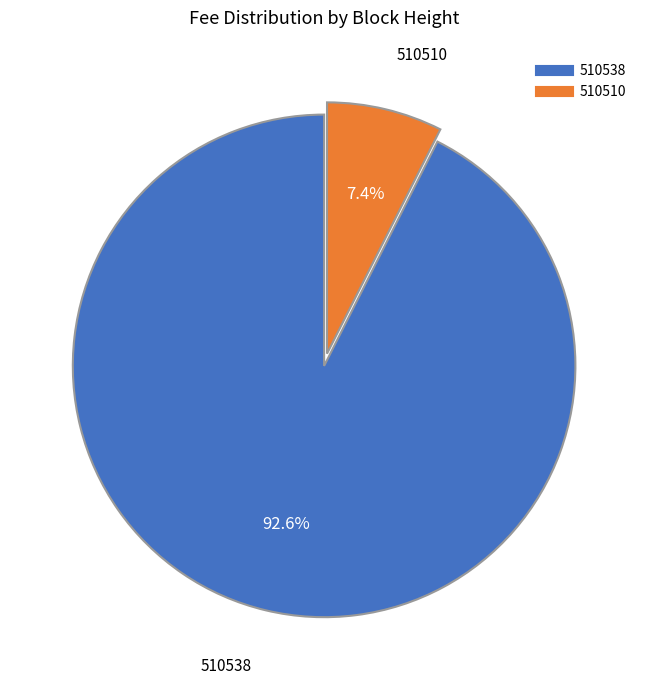

True or false: 510538 accounts for 93% of the total.

True